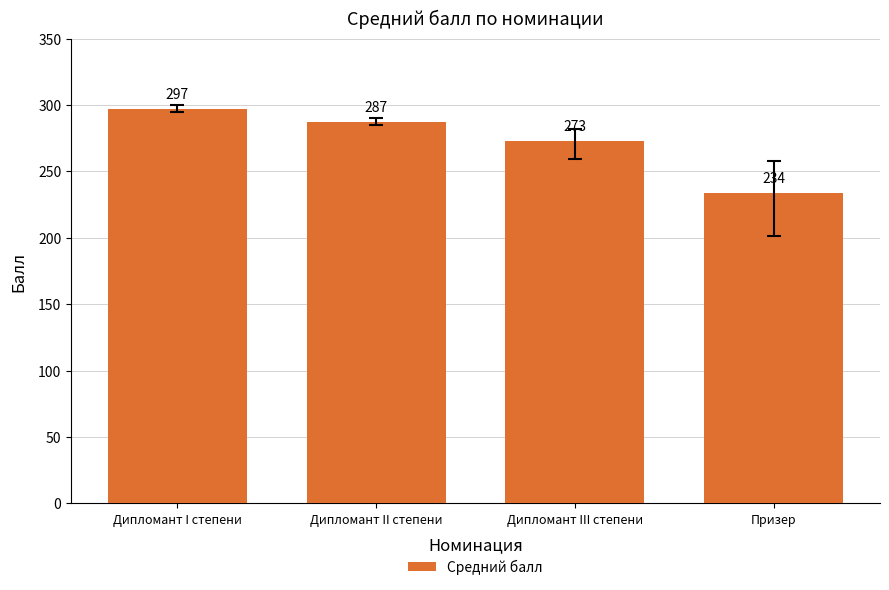

Which has a higher value, Дипломант I степени or Дипломант III степени?

Дипломант I степени